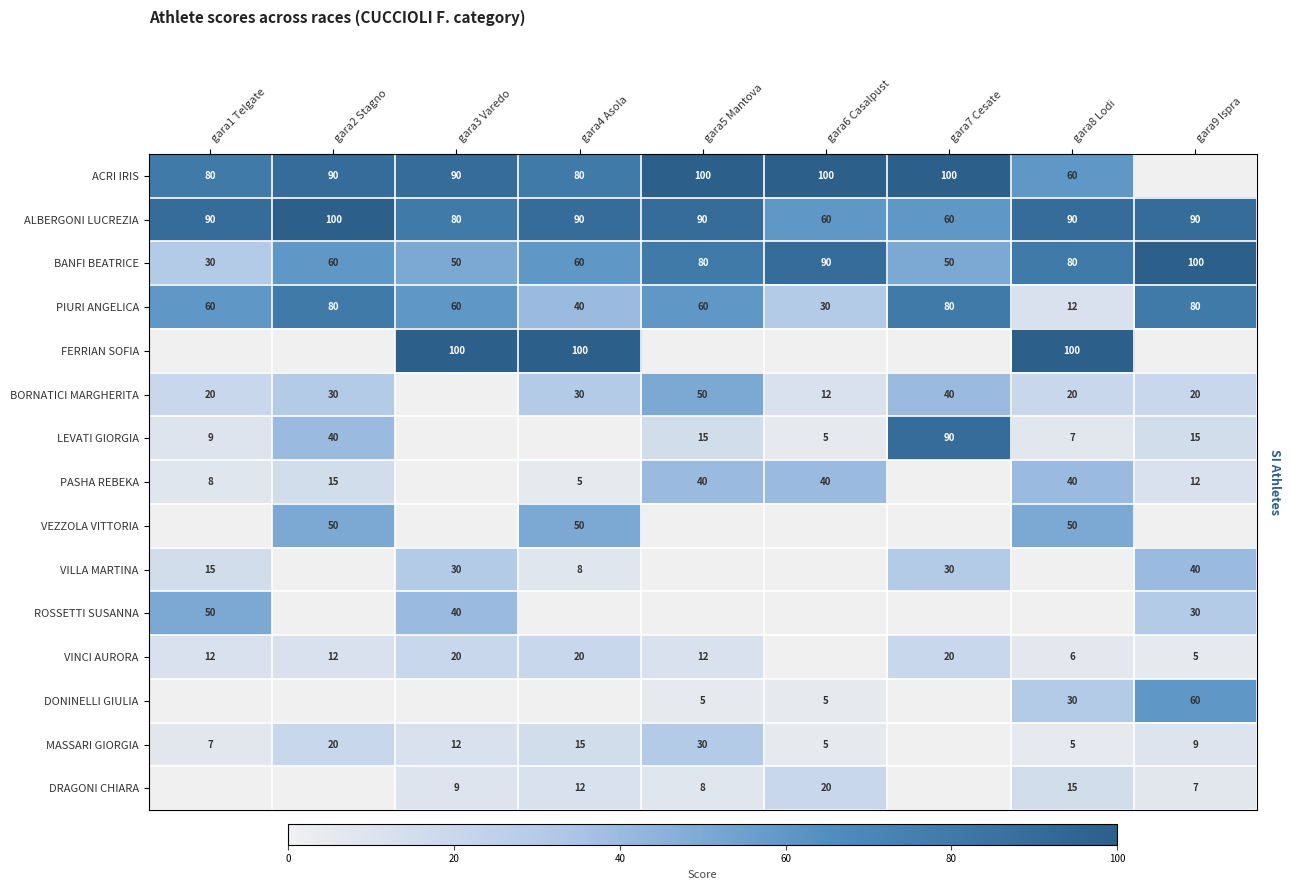

Is it true that PIURI ANGELICA equals 40 at gara4 Asola?

True